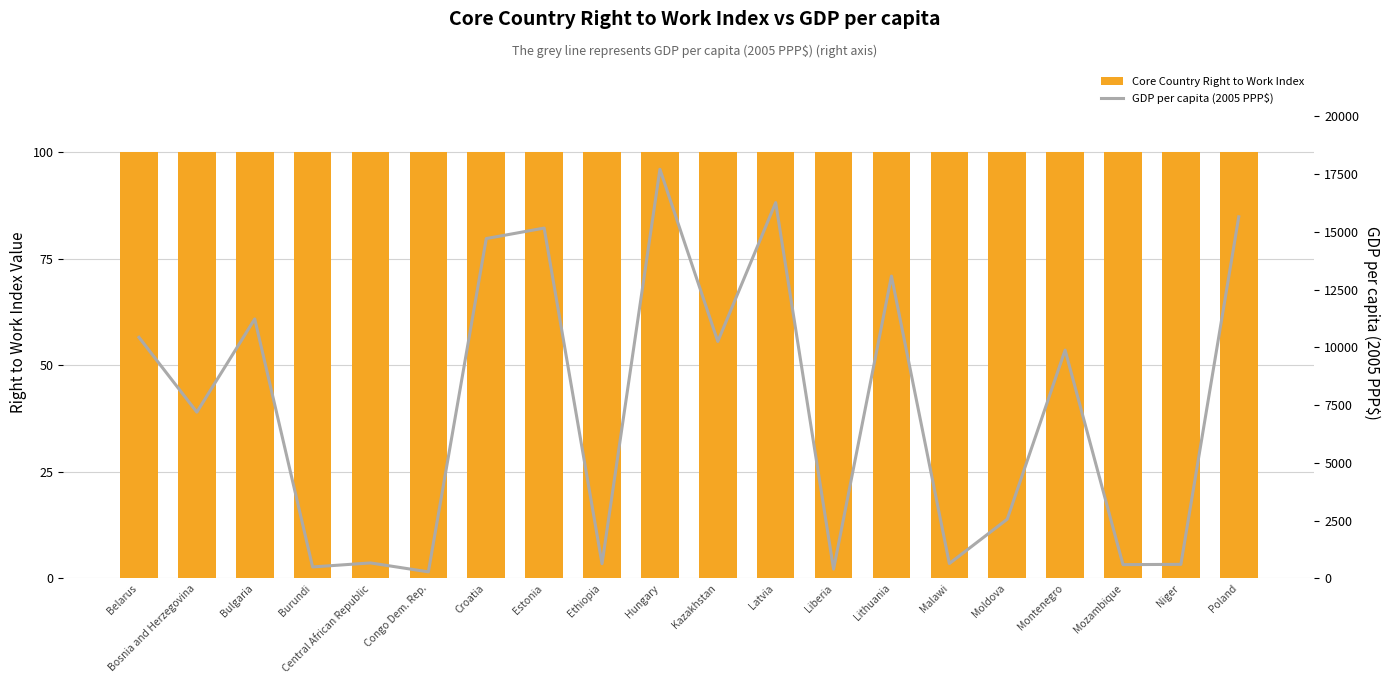

Which has a higher value, Lithuania or Bulgaria?

Lithuania